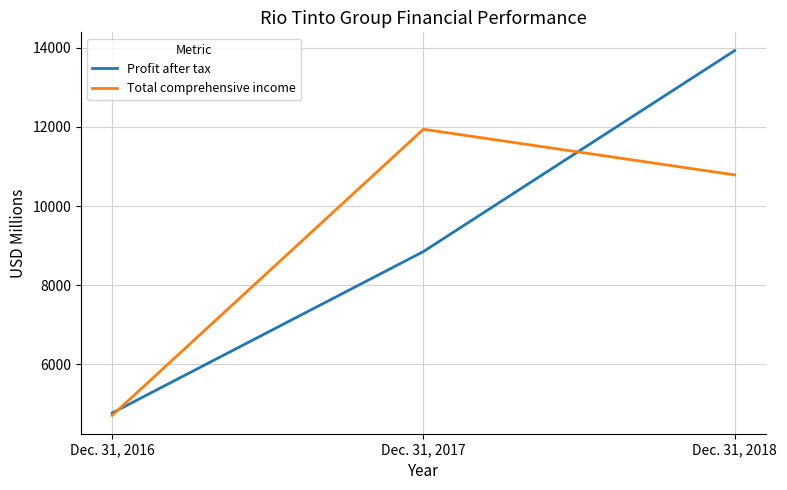

How many values in the Profit after tax series are below 8851?

1